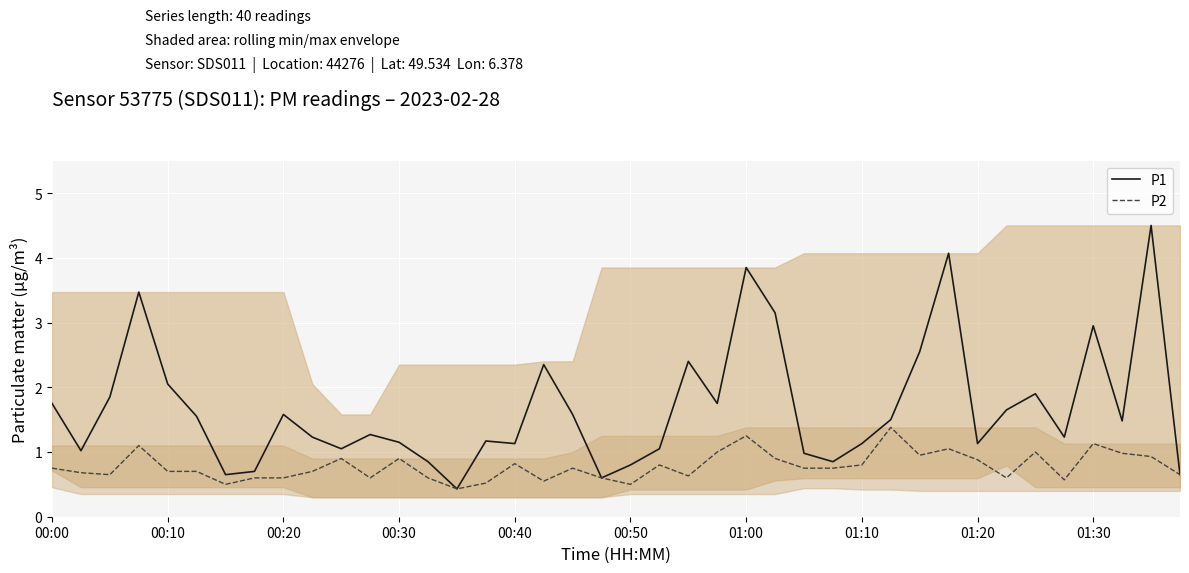

Which series has the largest total across all categories?

P1